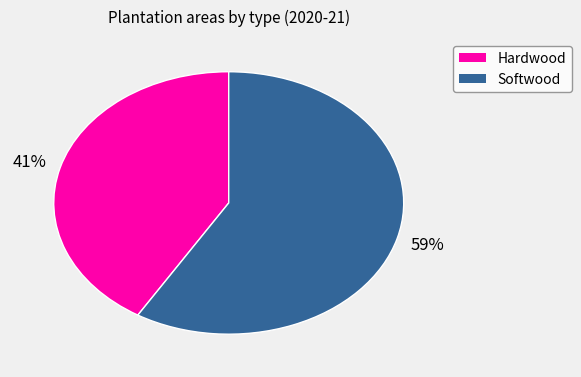

To the nearest percent, what is the average slice percentage?

50%